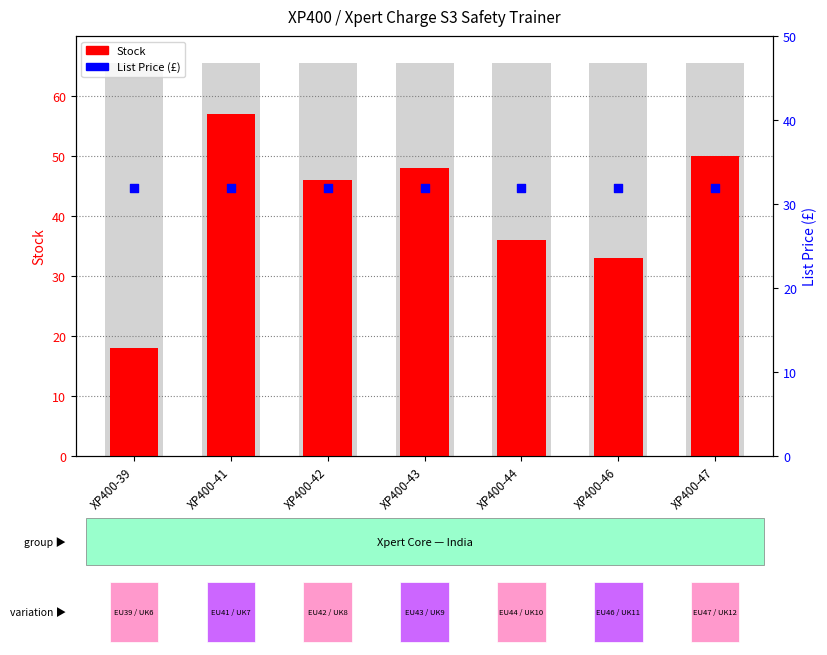

Which series has the largest Y range (max minus min)?

Stock